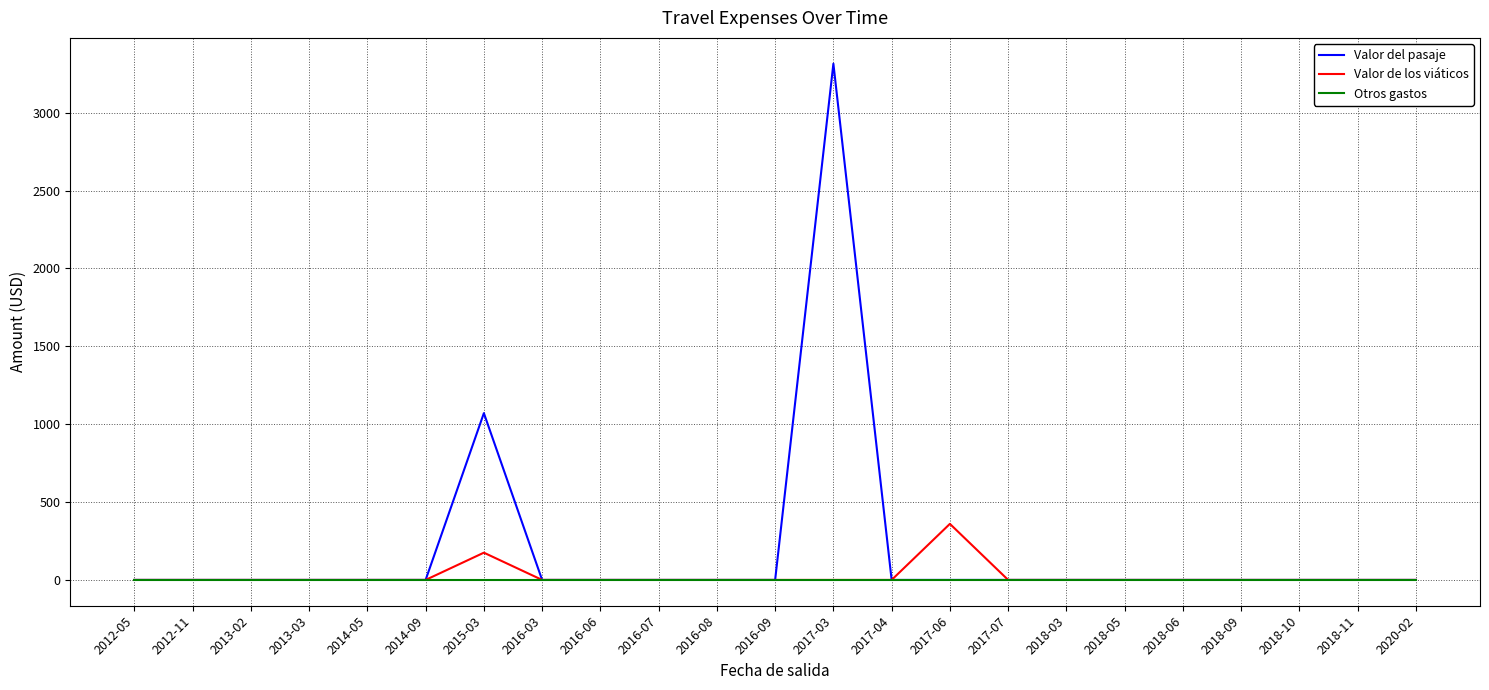

What position from the left is 2014-05?

5